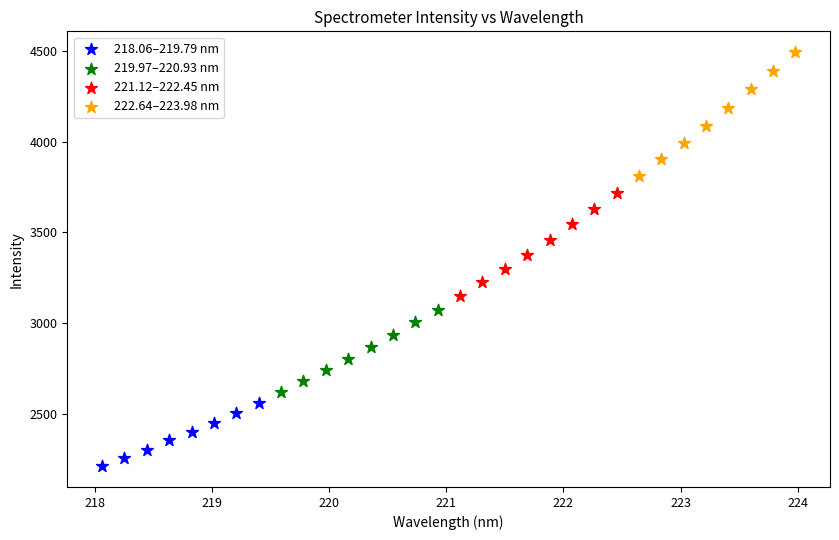

Which series has the widest spread of Y values?

222.64–223.98 nm